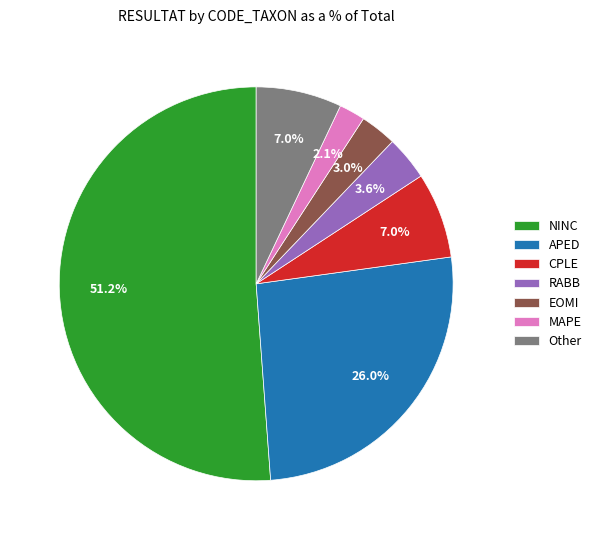

To the nearest percent, what is the difference between the largest and smallest slice percentages?

49%